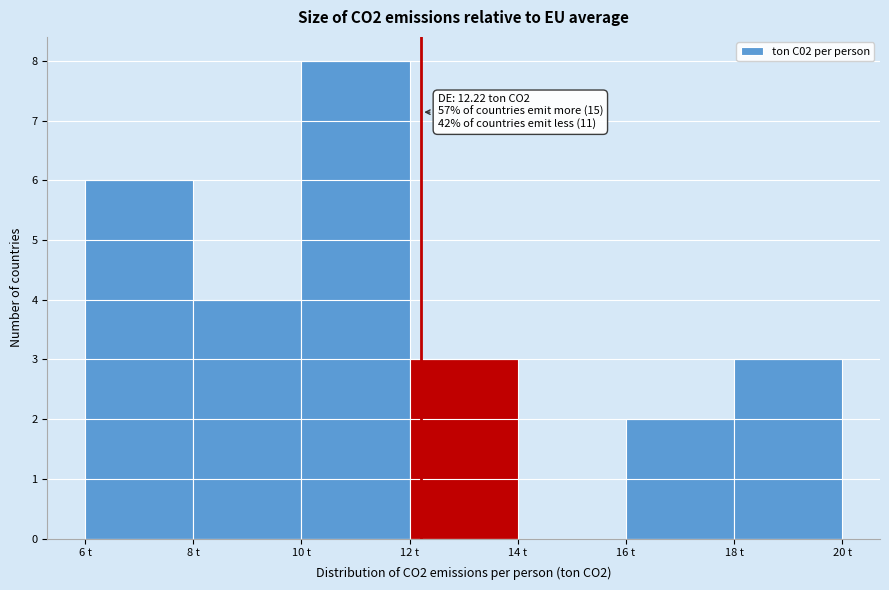

Over which range of the x-axis is the bar tallest?

10 to 12